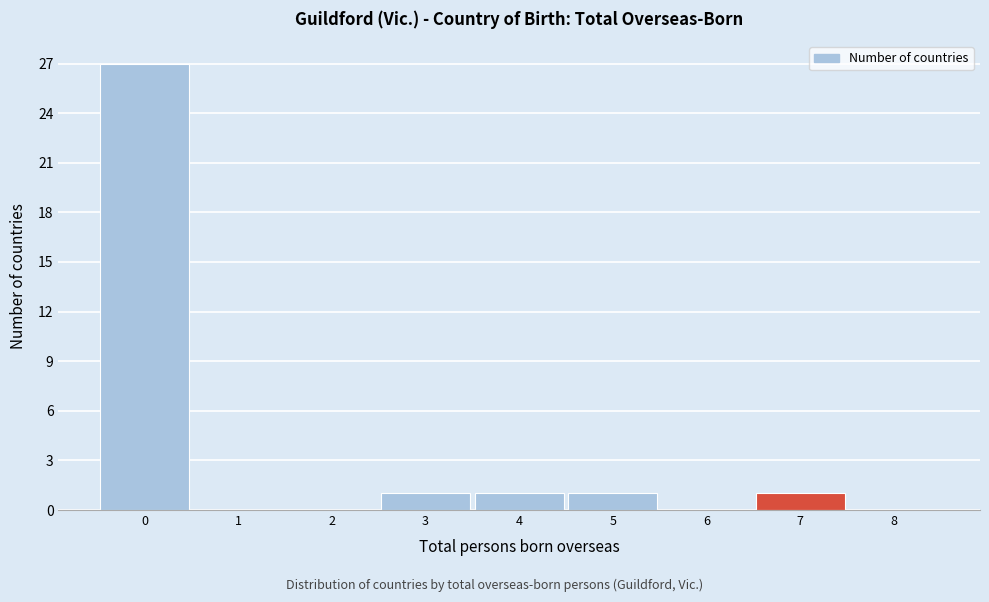

Which range on the x-axis has the tallest bar?

-0.5 to 0.5